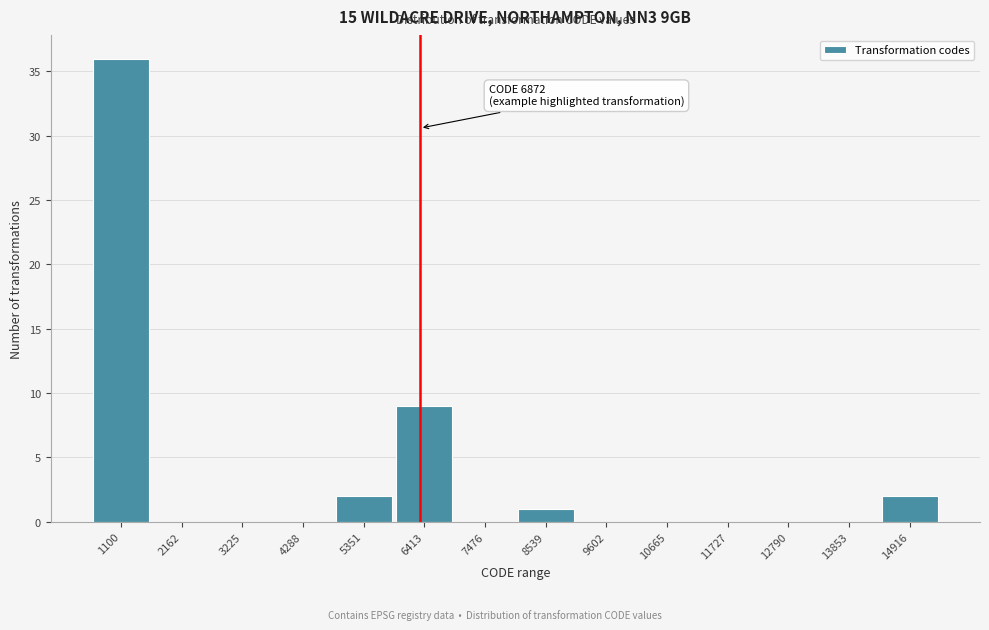

Reading left to right, extract all data points from this chart.

1100=36	2162=0	3225=0	4288=0	5351=2	6413=9	7476=0	8539=1	9602=0	10665=0	11727=0	12790=0	13853=0	14916=2